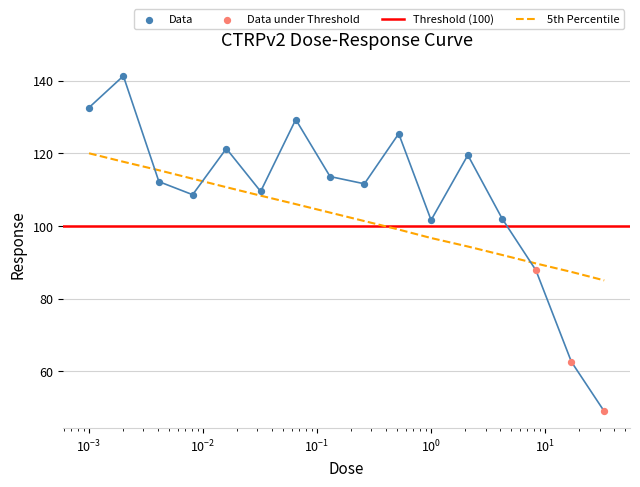

Approximately how many times larger is the value at 33.0 compared to 0.032?

0.4